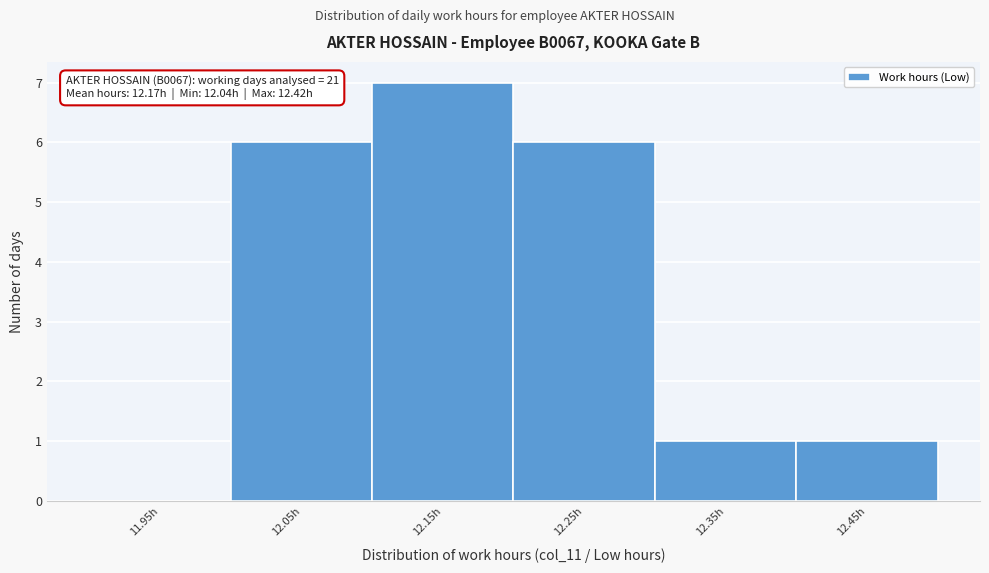

Over which range of the x-axis is the bar tallest?

12.1 to 12.2